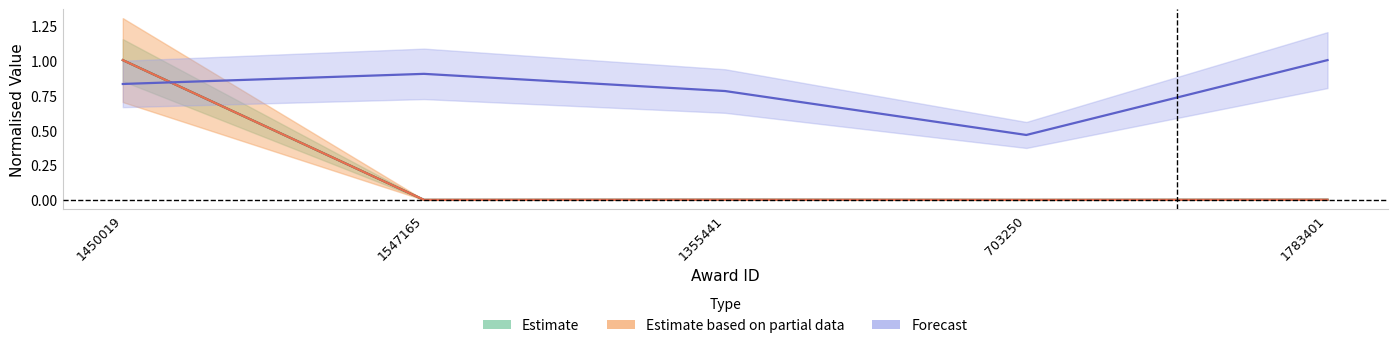

What is the greatest value displayed?

1.0